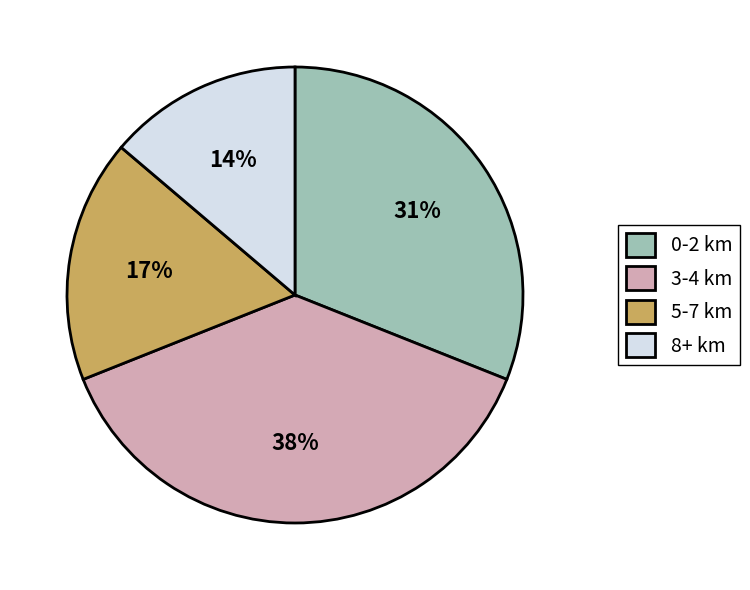

Does 8+ km represent more than half of the total?

No